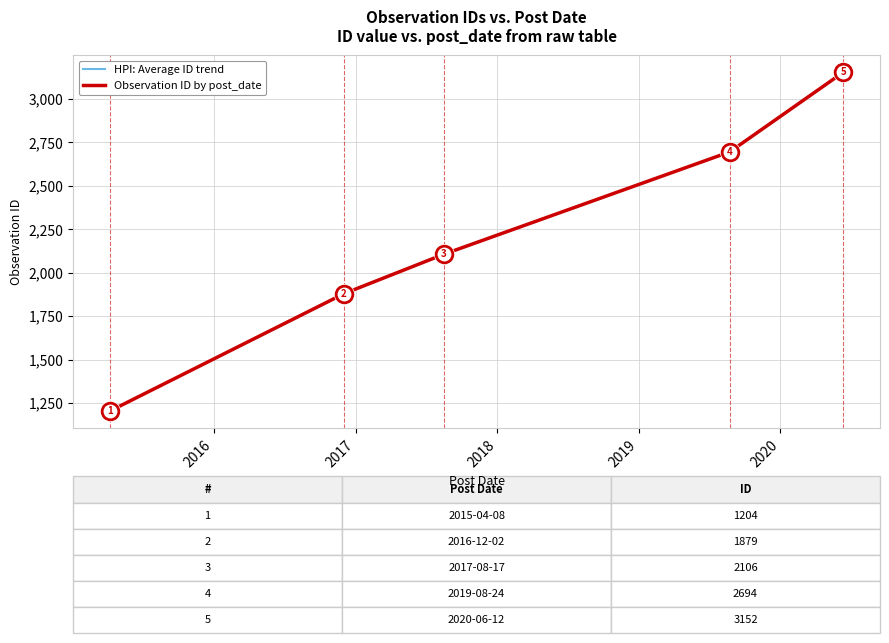

Does the chart have visible grid lines?

Yes